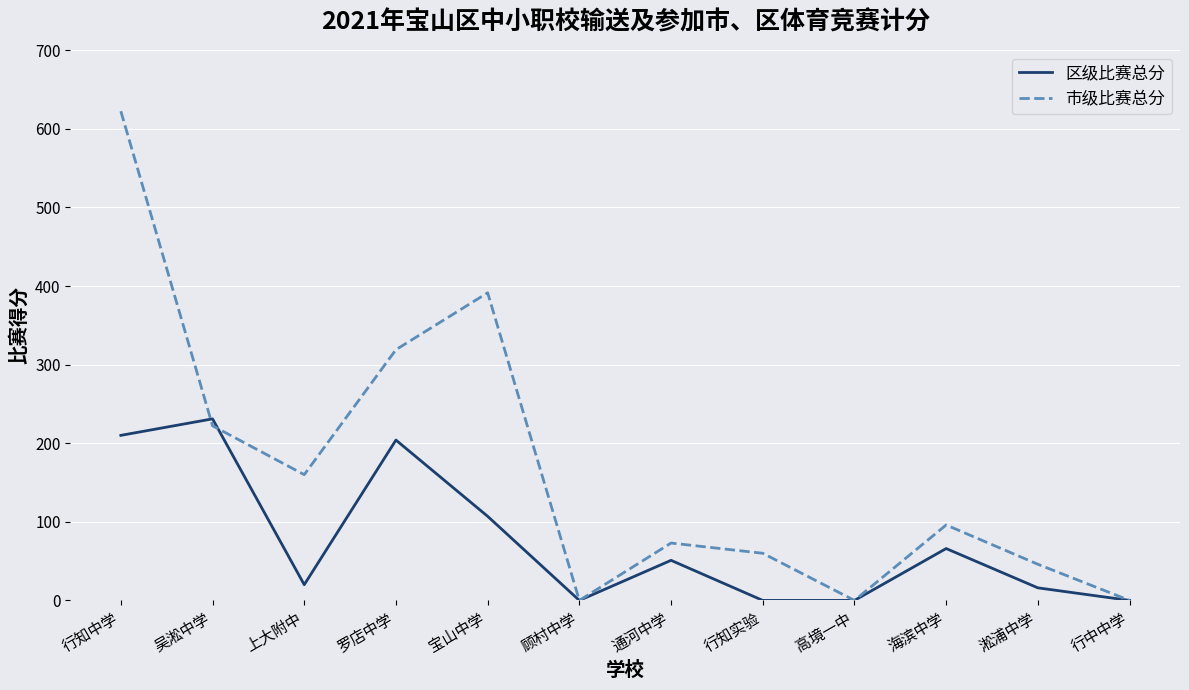

List the series in order of their overall mean, lowest first.

区级比赛总分, 市级比赛总分